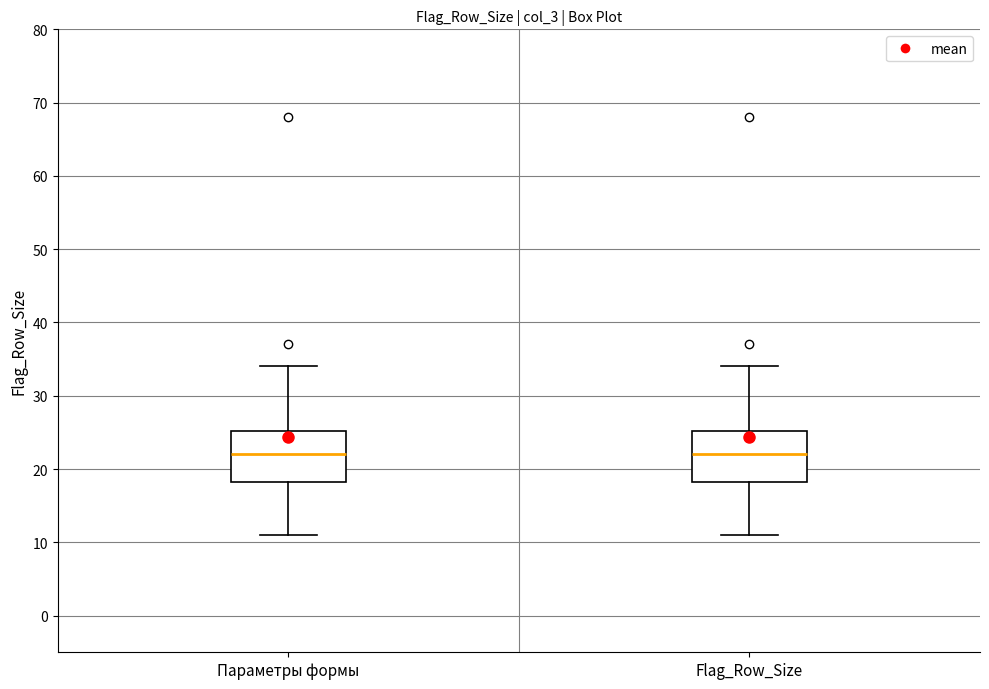

Reading left to right, read every box against the y-axis: the position of its median line, the range the box covers, and the ends of its whiskers. The values are not printed on the chart, so give them approximately, as read against the axis.

Параметры формы: median 22, box 18 to 25, whiskers 11 to 34
Flag_Row_Size: median 22, box 18 to 25, whiskers 11 to 34